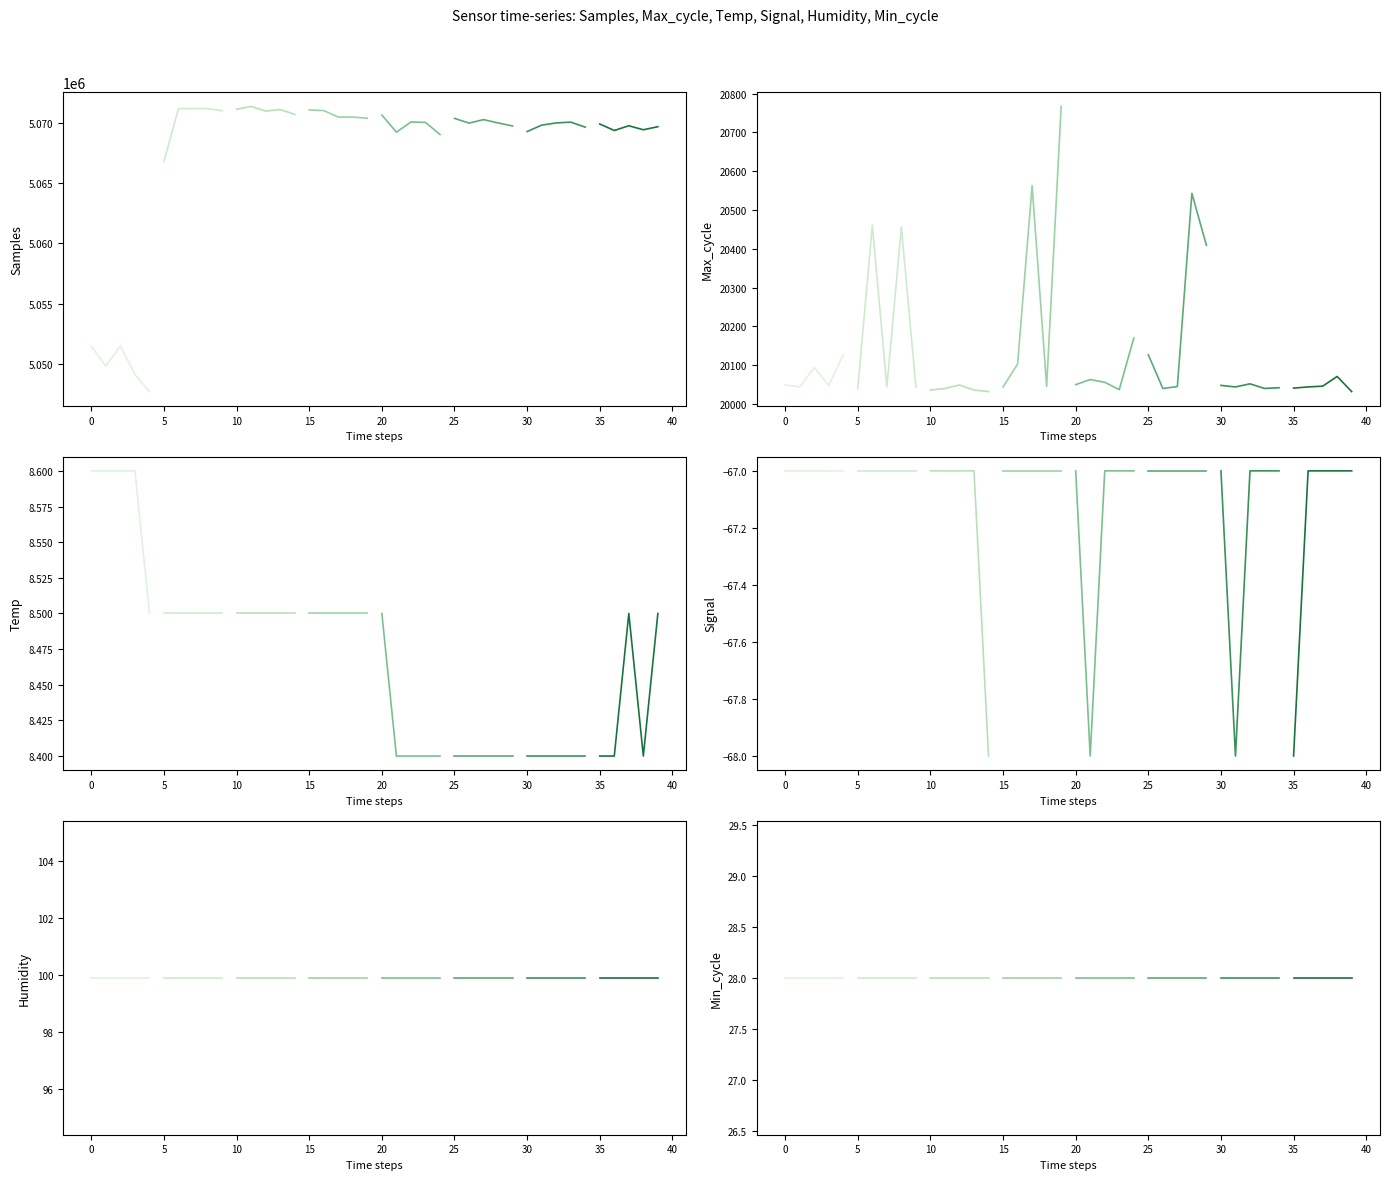

Where is the first local minimum for Temp?

38